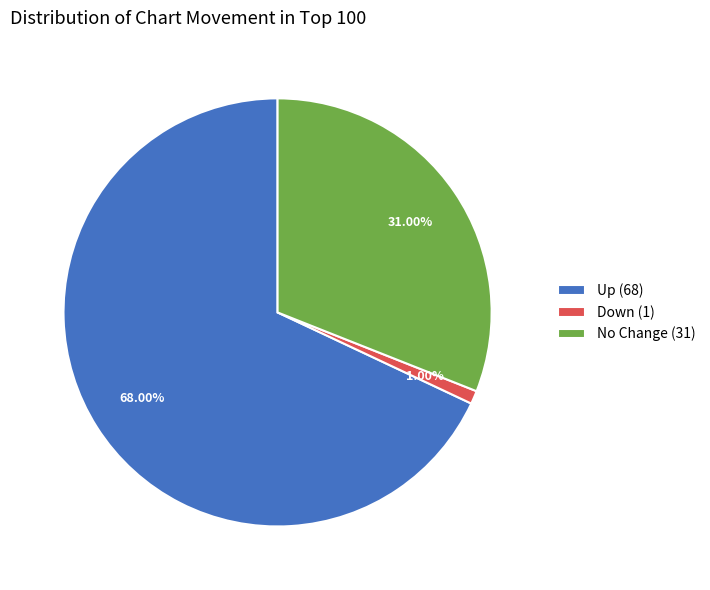

Is there a majority slice in this chart?

Yes